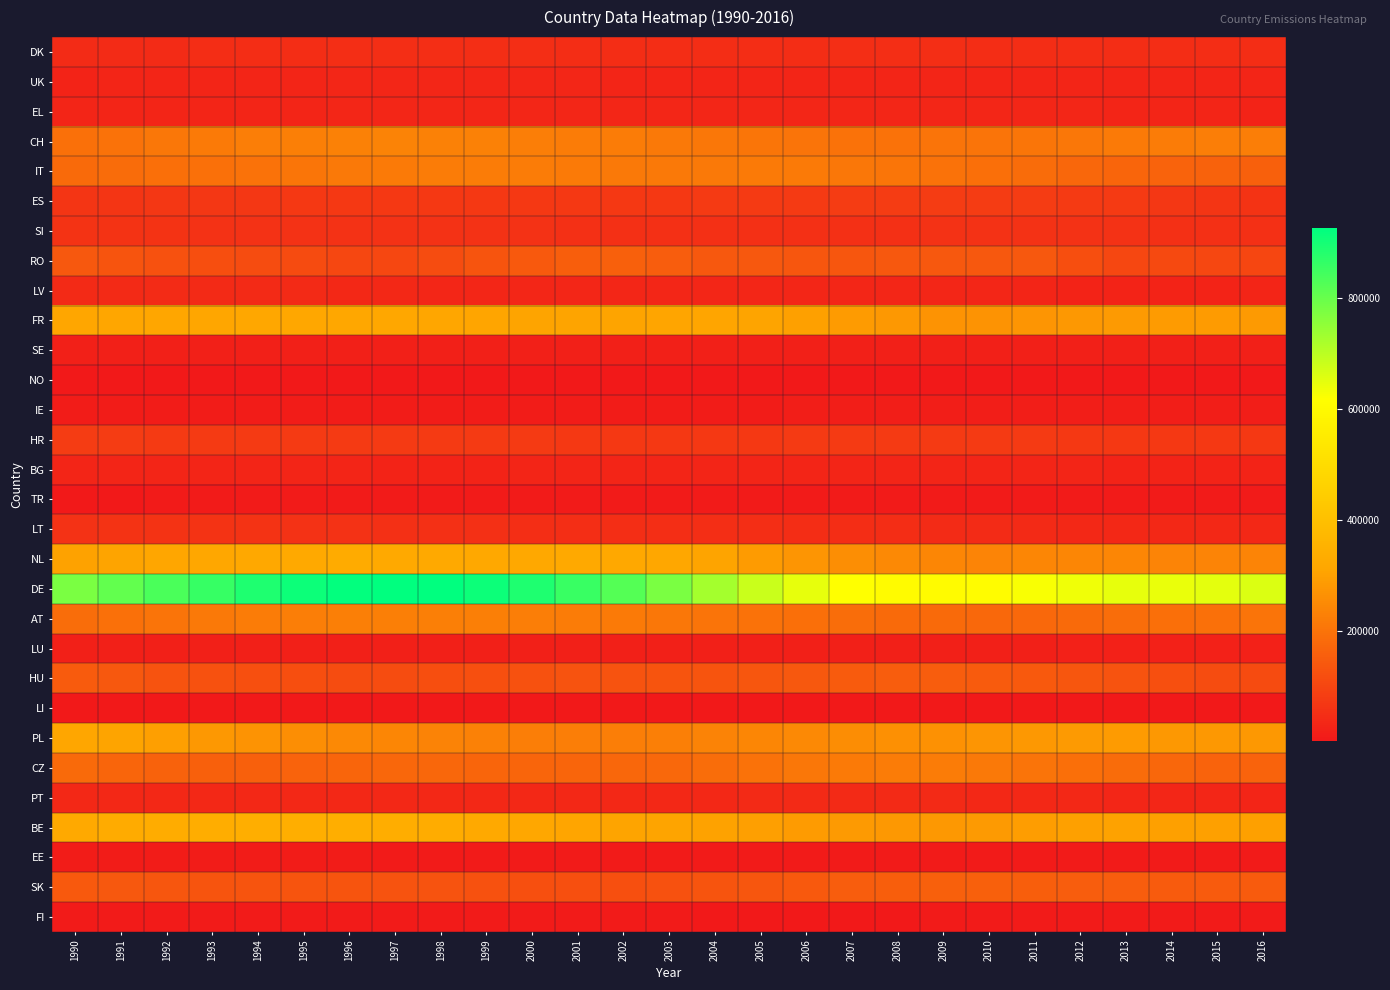

Reading left to right, extract all data points from this chart.

DK: 1990=43701	1991=43948	1992=44158	1993=44692	1994=45726	1995=46905	1996=48331	1997=49948	1998=50593	1999=49923	2000=48842	2001=47567	2002=46291	2003=45951	2004=45852	2005=46029	2006=46273	2007=50067	2008=48804	2009=48513	2010=47718	2011=46766	2012=45993	2013=45464	2014=44871	2015=44600	2016=45154
UK: 1990=25826	1991=26740	1992=27624	1993=28415	1994=29027	1995=29557	1996=30157	1997=30573	1998=30683	1999=30880	2000=30470	2001=30265	2002=30033	2003=29644	2004=29133	2005=28513	2006=27845	2007=27324	2008=26847	2009=26626	2010=26967	2011=27326	2012=27827	2013=27078	2014=29407	2015=29378	2016=29367
EL: 1990=27322	1991=28058	1992=28654	1993=29145	1994=29598	1995=30038	1996=30469	1997=30882	1998=31280	1999=31664	2000=32019	2001=32367	2002=31934	2003=31562	2004=31195	2005=31315	2006=31346	2007=31492	2008=31511	2009=31724	2010=31609	2011=31954	2012=30211	2013=29625	2014=28925	2015=27697	2016=26111
CH: 1990=195917	1991=199311	1992=210233	1993=215336	1994=222158	1995=228074	1996=231542	1997=233021	1998=232121	1999=229163	2000=225366	2001=221021	2002=218319	2003=214425	2004=209701	2005=205180	2006=200760	2007=197393	2008=197674	2009=200303	2010=202985	2011=206018	2012=210211	2013=214625	2014=218689	2015=222751	2016=225248
IT: 1990=181965	1991=184760	1992=189879	1993=194008	1994=199927	1995=206700	1996=212688	1997=217545	1998=219933	1999=219664	2000=218290	2001=215632	2002=213150	2003=212729	2004=214338	2005=215147	2006=214987	2007=210518	2008=205755	2009=199754	2010=191528	2011=184400	2012=173381	2013=168777	2014=165249	2015=163440	2016=159654
ES: 1990=64921	1991=66071	1992=67355	1993=68463	1994=69265	1995=69945	1996=70559	1997=71118	1998=71344	1999=71585	2000=71694	2001=72244	2002=72391	2003=73204	2004=74203	2005=75409	2006=76699	2007=78065	2008=79530	2009=79563	2010=78905	2011=77621	2012=76692	2013=73487	2014=69431	2015=65883	2016=62392
SI: 1990=60353	1991=59648	1992=59033	1993=58347	1994=58303	1995=58379	1996=58939	1997=58706	1998=58667	1999=57722	2000=56933	2001=55139	2002=53906	2003=53020	2004=53049	2005=53117	2006=54009	2007=54809	2008=55072	2009=55521	2010=56293	2011=56436	2012=56095	2013=55566	2014=54821	2015=53653	2016=52236
RO: 1990=138658	1991=133581	1992=126654	1993=120042	1994=114377	1995=109942	1996=105703	1997=102724	1998=116636	1999=131952	2000=143542	2001=153987	2002=158236	2003=150884	2004=141793	2005=139142	2006=137653	2007=138022	2008=139566	2009=141932	2010=141010	2011=141264	2012=118827	2013=102721	2014=108210	2015=104056	2016=101128
LV: 1990=40087	1991=39880	1992=41178	1993=39987	1994=38754	1995=37453	1996=35751	1997=34361	1998=33162	1999=32382	2000=31895	2001=32036	2002=32183	2003=32208	2004=32152	2005=32098	2006=31885	2007=31360	2008=31074	2009=30874	2010=30576	2011=26705	2012=26097	2013=25979	2014=26140	2015=26383	2016=26650
FR: 1990=315706	1991=315114	1992=315547	1993=315171	1994=316871	1995=317768	1996=317617	1997=316758	1998=314996	1999=311531	2000=308644	2001=306799	2002=306849	2003=308705	2004=308836	2005=305117	2006=298749	2007=288485	2008=279916	2009=271959	2010=269397	2011=274362	2012=280794	2013=285767	2014=288062	2015=288701	2016=286421
SE: 1990=15914	1991=15898	1992=15975	1993=16037	1994=16341	1995=17078	1996=17650	1997=18130	1998=18495	1999=18586	2000=18151	2001=17830	2002=17557	2003=17411	2004=17319	2005=17506	2006=17596	2007=17519	2008=17503	2009=17478	2010=17516	2011=17476	2012=17540	2013=17679	2014=17795	2015=17933	2016=18188
NO: 1990=3575	1991=3544	1992=3488	1993=3458	1994=3441	1995=3437	1996=3473	1997=3522	1998=3606	1999=3694	2000=3746	2001=3783	2002=3792	2003=3809	2004=3738	2005=3648	2006=3548	2007=3438	2008=3318	2009=3241	2010=3156	2011=3142	2012=3142	2013=3165	2014=3203	2015=3225	2016=3257
IE: 1990=8616	1991=8754	1992=8901	1993=9046	1994=9180	1995=9256	1996=9296	1997=9409	1998=9578	1999=9730	2000=9960	2001=10226	2002=10691	2003=11077	2004=11416	2005=11712	2006=12287	2007=12639	2008=13242	2009=13459	2010=13693	2011=14121	2012=14229	2013=14145	2014=13697	2015=12976	2016=12815
HR: 1990=78733	1991=78892	1992=75818	1993=75157	1994=76631	1995=76858	1996=75576	1997=74781	1998=74844	1999=74689	2000=74199	2001=73228	2002=73323	2003=72637	2004=72633	2005=72991	2006=73843	2007=74341	2008=74630	2009=75076	2010=75793	2011=76388	2012=72336	2013=72353	2014=71973	2015=71380	2016=70134
BG: 1990=29983	1991=29138	1992=28492	1993=27924	1994=27612	1995=27322	1996=26848	1997=26272	1998=25941	1999=26399	2000=27296	2001=28101	2002=27245	2003=27600	2004=27712	2005=28083	2006=28559	2007=29169	2008=29824	2009=30047	2010=29732	2011=27243	2012=26527	2013=25847	2014=25347	2015=24890	2016=24751
TR: 1990=4562	1991=4700	1992=4838	1993=4973	1994=5106	1995=5238	1996=5374	1997=5511	1998=5651	1999=5807	2000=5983	2001=6174	2002=6384	2003=6613	2004=6838	2005=7044	2006=7227	2007=6524	2008=6630	2009=6781	2010=6919	2011=7182	2012=7528	2013=7642	2014=7693	2015=7738	2016=7665
LT: 1990=58159	1991=60098	1992=61634	1993=61582	1994=60202	1995=58830	1996=56709	1997=54835	1998=53411	1999=52529	2000=51534	2001=51361	2002=51186	2003=50818	2004=49780	2005=49085	2006=47536	2007=46069	2008=44788	2009=44008	2010=43303	2011=37749	2012=36106	2013=35133	2014=34911	2015=34992	2016=35297
NL: 1990=304216	1991=307935	1992=313099	1993=317420	1994=321514	1995=324863	1996=326776	1997=325668	1998=324296	1999=322635	2000=323024	2001=323273	2002=321042	2003=316265	2004=305734	2005=290357	2006=273825	2007=259853	2008=248354	2009=242976	2010=239792	2011=240247	2012=240682	2013=240156	2014=238077	2015=238029	2016=238656
DE: 1990=778255	1991=806175	1992=834097	1993=861770	1994=889703	1995=910116	1996=921788	1997=927342	1998=925096	1999=910102	2000=888423	2001=857303	2002=823418	2003=778784	2004=727645	2005=681813	2006=646512	2007=619185	2008=608165	2009=608117	2010=610618	2011=624182	2012=635117	2013=646559	2014=642959	2015=649607	2016=661950
AT: 1990=188173	1991=195916	1992=203535	1993=211623	1994=218789	1995=223136	1996=225492	1997=226945	1998=226742	1999=225543	2000=223793	2001=219580	2002=215480	2003=210388	2004=203124	2005=197148	2006=192081	2007=186053	2008=181666	2009=179192	2010=176684	2011=177821	2012=181284	2013=186551	2014=191303	2015=195014	2016=200266
LU: 1990=15913	1991=16186	1992=16498	1993=16917	1994=17316	1995=17581	1996=17941	1997=18056	1998=18154	1999=18058	2000=18127	2001=18874	2002=18785	2003=18480	2004=18148	2005=17850	2006=17776	2007=17691	2008=17847	2009=18394	2010=18610	2011=18881	2012=19962	2013=20611	2014=21101	2015=21633	2016=22155
HU: 1990=147938	1991=138990	1992=130903	1993=125157	1994=120651	1995=117961	1996=115478	1997=115155	1998=118178	1999=122194	2000=125750	2001=129386	2002=131364	2003=131937	2004=131716	2005=136431	2006=141980	2007=147075	2008=150312	2009=152409	2010=148932	2011=143225	2012=135543	2013=128292	2014=120985	2015=114231	2016=110712
LI: 1990=1277	1991=1307	1992=1353	1993=1366	1994=1415	1995=1420	1996=1430	1997=1413	1998=1421	1999=1453	2000=1463	2001=1465	2002=1457	2003=1420	2004=1374	2005=1329	2006=1310	2007=1272	2008=1213	2009=1167	2010=1142	2011=1139	2012=1139	2013=1153	2014=1142	2015=1135	2016=1119
PL: 1990=313620	1991=306701	1992=295765	1993=282977	1994=269684	1995=258464	1996=248097	1997=241184	1998=234530	1999=229816	2000=222425	2001=222545	2002=224529	2003=228967	2004=234716	2005=242083	2006=249323	2007=257042	2008=262726	2009=268298	2010=273293	2011=282841	2012=284379	2013=288302	2014=280152	2015=281448	2016=281081
CZ: 1990=180371	1991=170500	1992=163293	1993=158642	1994=159858	1995=165624	1996=169862	1997=172332	1998=173430	1999=171142	2000=168927	2001=169768	2002=171624	2003=177557	2004=187472	2005=198843	2006=208053	2007=215055	2008=219162	2009=218446	2010=212775	2011=201043	2012=191015	2013=182759	2014=174350	2015=167297	2016=164513
PT: 1990=34017	1991=34511	1992=33717	1993=34034	1994=34502	1995=35154	1996=35535	1997=35662	1998=35807	1999=35791	2000=35532	2001=35454	2002=35792	2003=36276	2004=36766	2005=37341	2006=37814	2007=38057	2008=37976	2009=37741	2010=37157	2011=34819	2012=33798	2013=32564	2014=31449	2015=30496	2016=29210
BE: 1990=325895	1991=328599	1992=332354	1993=335161	1994=337779	1995=339413	1996=338959	1997=335905	1998=330893	1999=323859	2000=316110	2001=311156	2002=308487	2003=306464	2004=302573	2005=296958	2006=289947	2007=283955	2008=281271	2009=282057	2010=285276	2011=293921	2012=298843	2013=301476	2014=300630	2015=300431	2016=298937
EE: 1990=10530	1991=10451	1992=10373	1993=9886	1994=9452	1995=9088	1996=8685	1997=8268	1998=8009	1999=7880	2000=7860	2001=7945	2002=8084	2003=8179	2004=8181	2005=8156	2006=8066	2007=8006	2008=7970	2009=8000	2010=7989	2011=8059	2012=7641	2013=7640	2014=7707	2015=7822	2016=7922
SK: 1990=142861	1991=139775	1992=136173	1993=132979	1994=131750	1995=132266	1996=131683	1997=130292	1998=128613	1999=125784	2000=123814	2001=121719	2002=122464	2003=126294	2004=132028	2005=138067	2006=144110	2007=149894	2008=154006	2009=156999	2010=159067	2011=153824	2012=152979	2013=151460	2014=149073	2015=146771	2016=146077
FI: 1990=6407	1991=6340	1992=6242	1993=6168	1994=6160	1995=6095	1996=5991	1997=5901	1998=5788	1999=5636	2000=5425	2001=5250	2002=5047	2003=4818	2004=4575	2005=4516	2006=4499	2007=4571	2008=4683	2009=4823	2010=4877	2011=4896	2012=4868	2013=4897	2014=4947	2015=5002	2016=5005